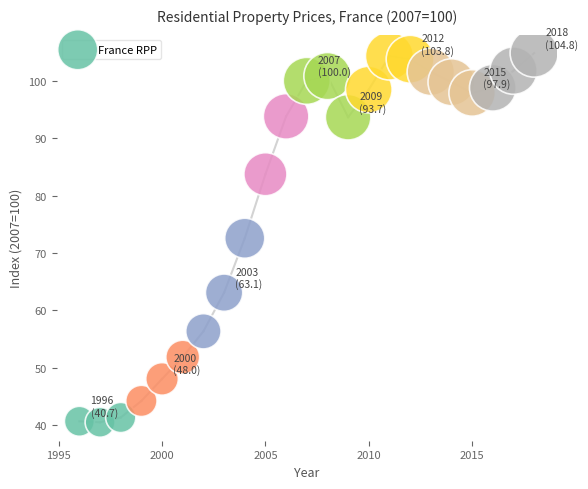

What is the range of X values (max minus min)?

22.0